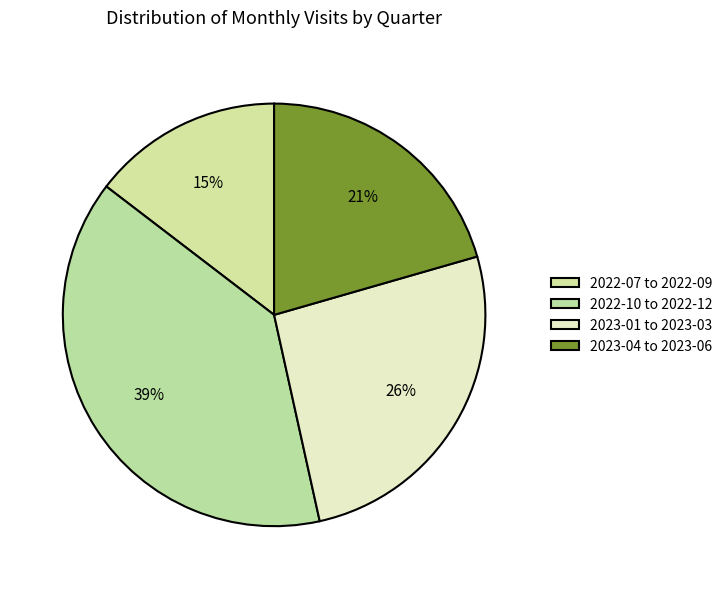

How many slices are in this pie chart?

4